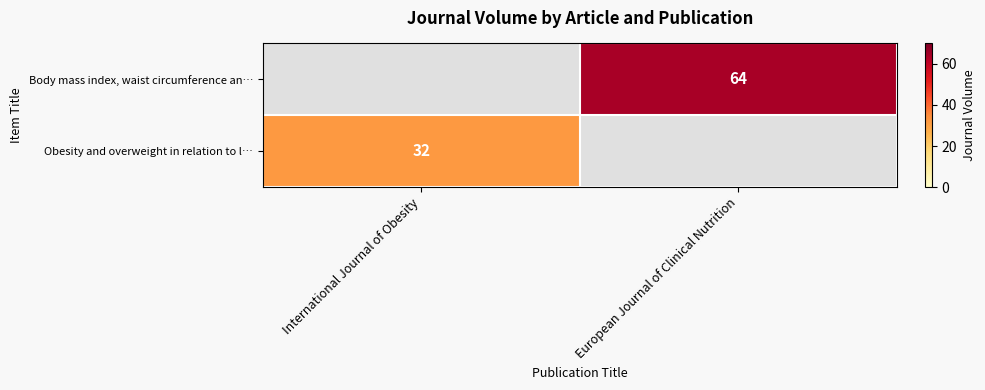

The value of Obesity and overweight in relation to l… at International Journal of Obesity is 32. True or false?

True